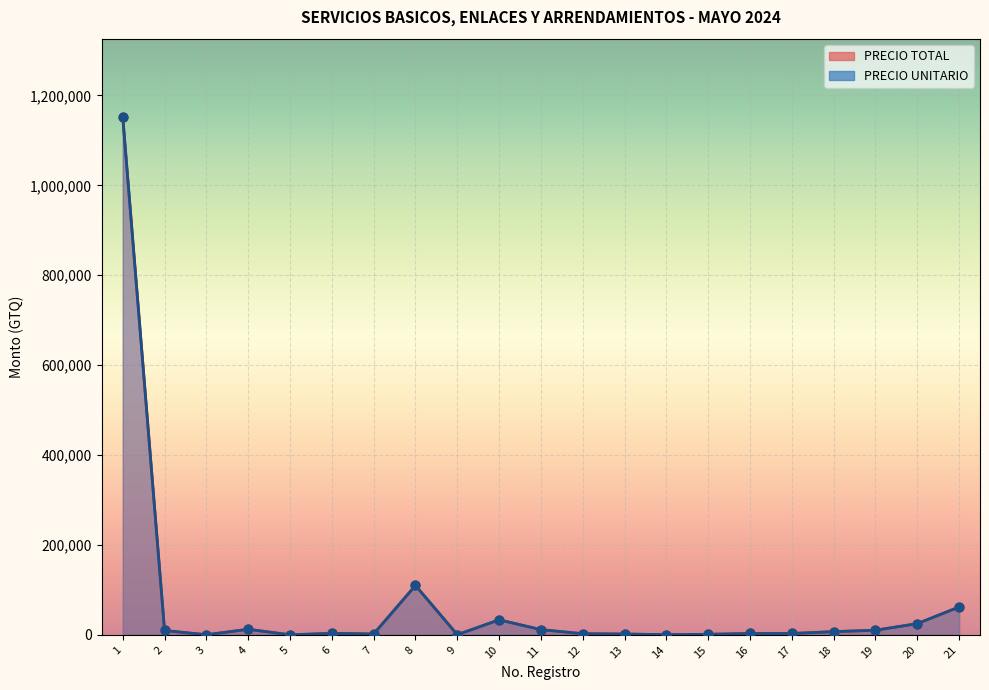

Which series has the largest total across all categories?

PRECIO TOTAL